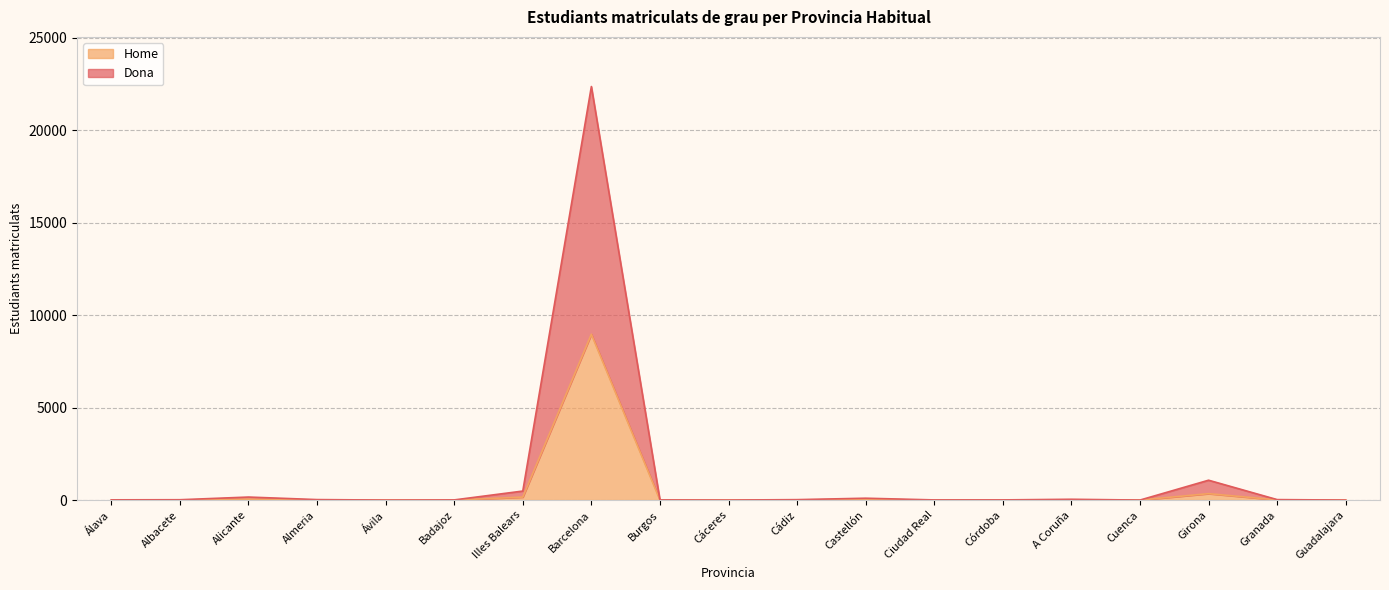

At which category is the sum across all series the highest?

Barcelona